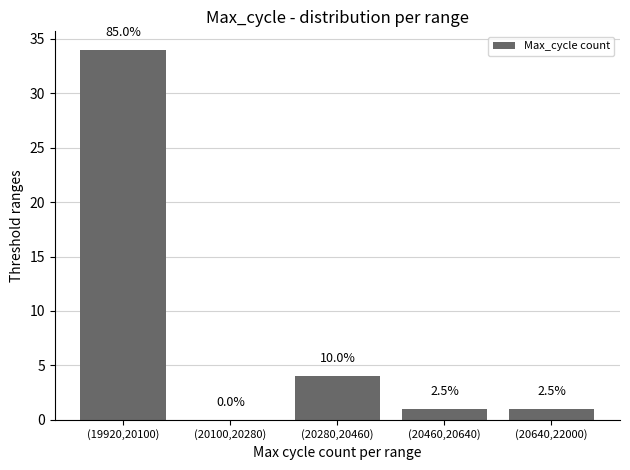

Reading left to right, what are all the values shown in this chart?

(19920,20100)=34	(20100,20280)=0	(20280,20460)=4	(20460,20640)=1	(20640,22000)=1